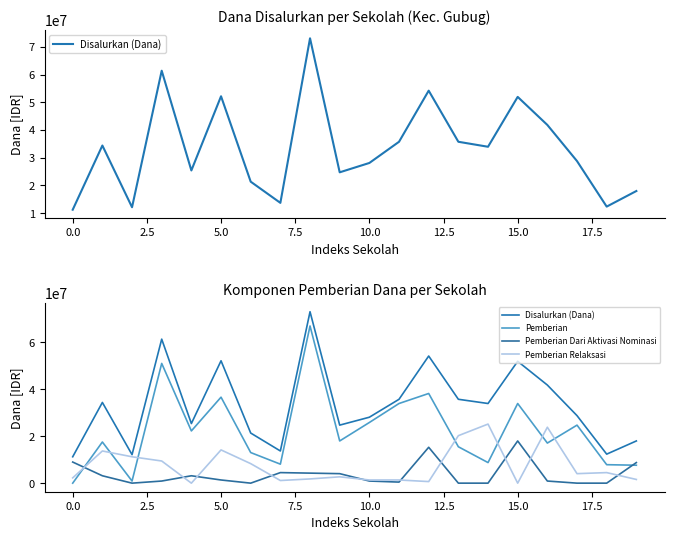

Does the chart have visible grid lines?

No